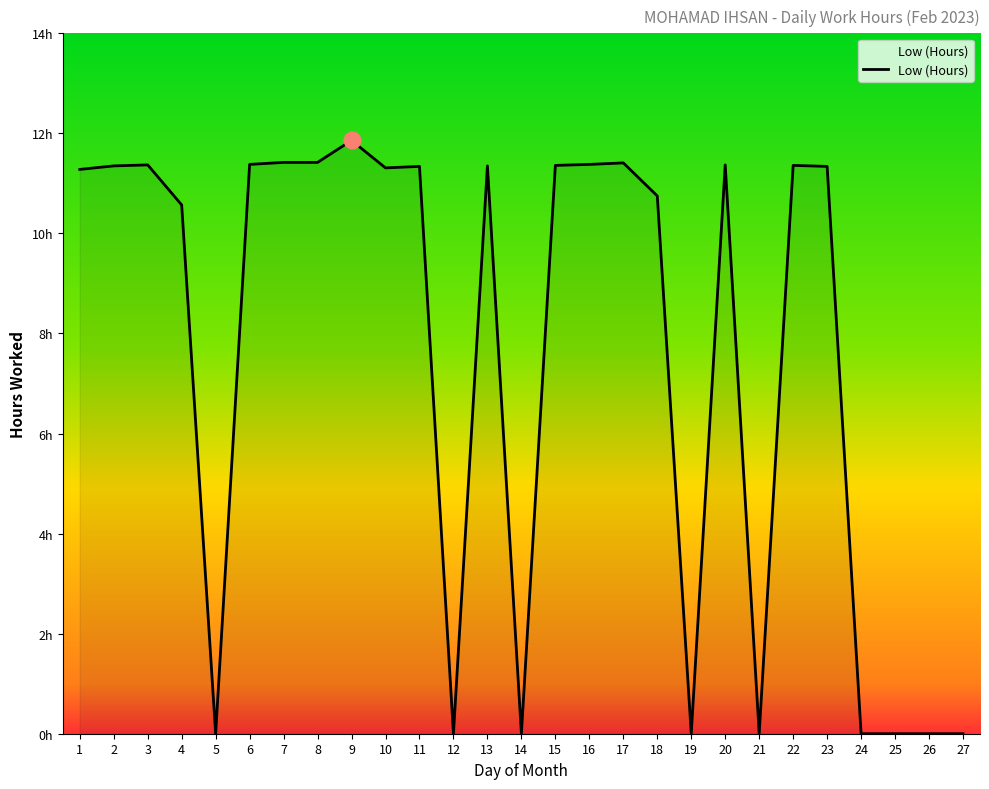

At which category does the data reach its first local peak?

3